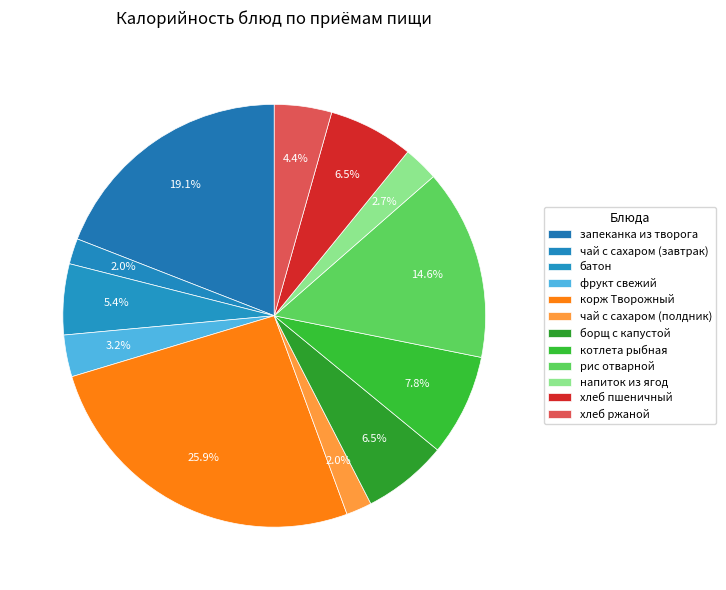

To the nearest percent, what is the combined percentage of борщ с капустой and корж Творожный?

32%